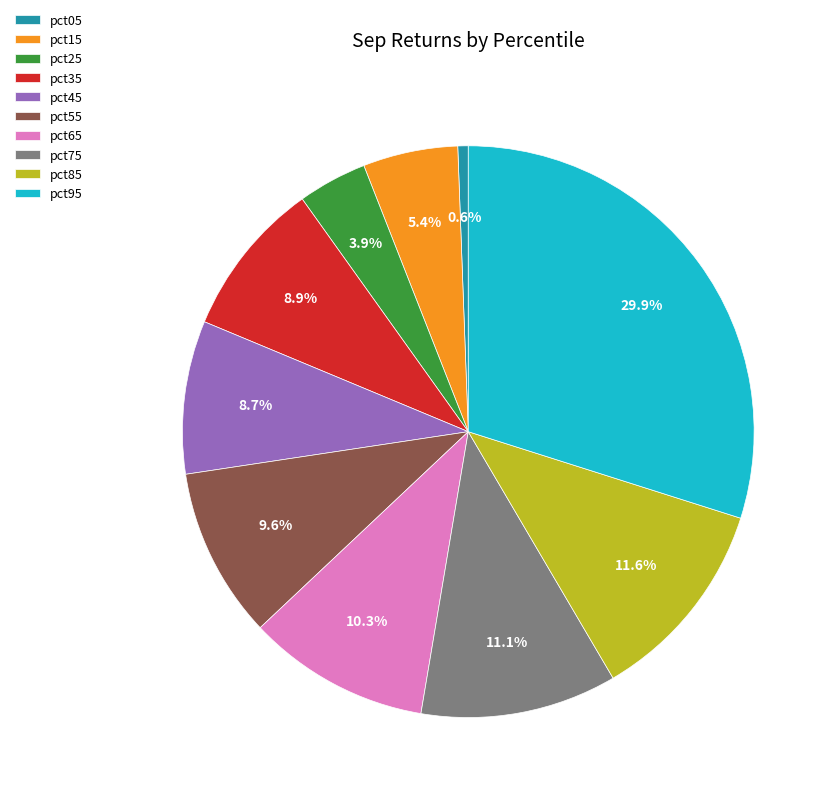

Is it true that pct45 is 9% of the pie?

True